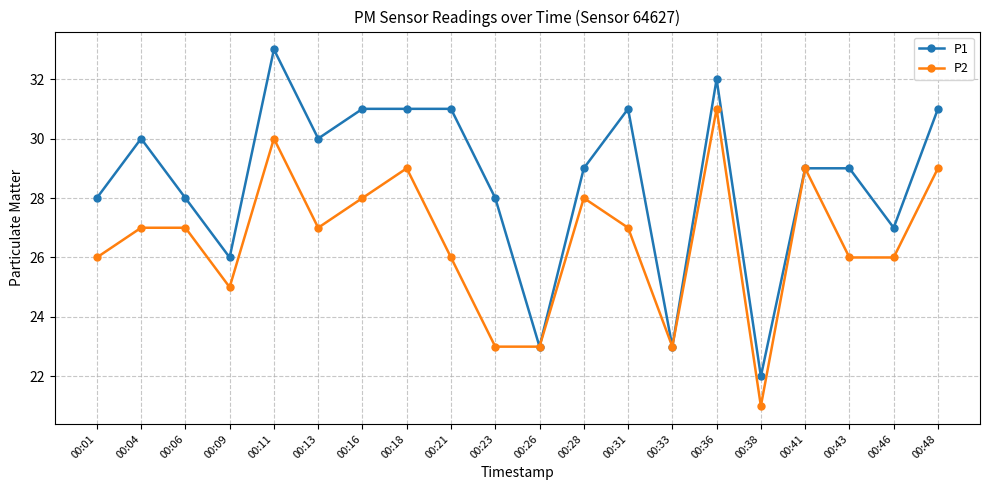

At which label does P1 reach its minimum?

00:38